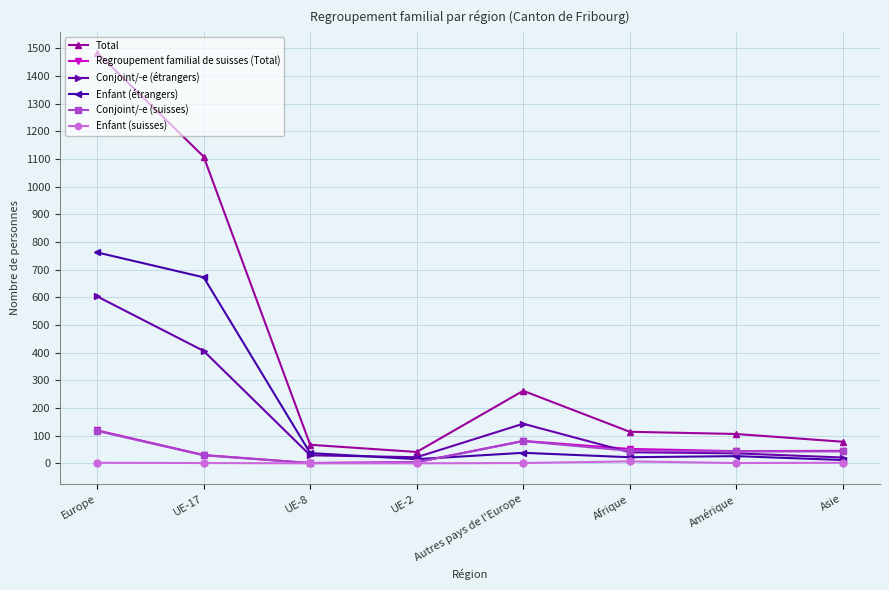

What is the sum of the Conjoint/-e (suisses) values at UE-2 and UE-8?

5